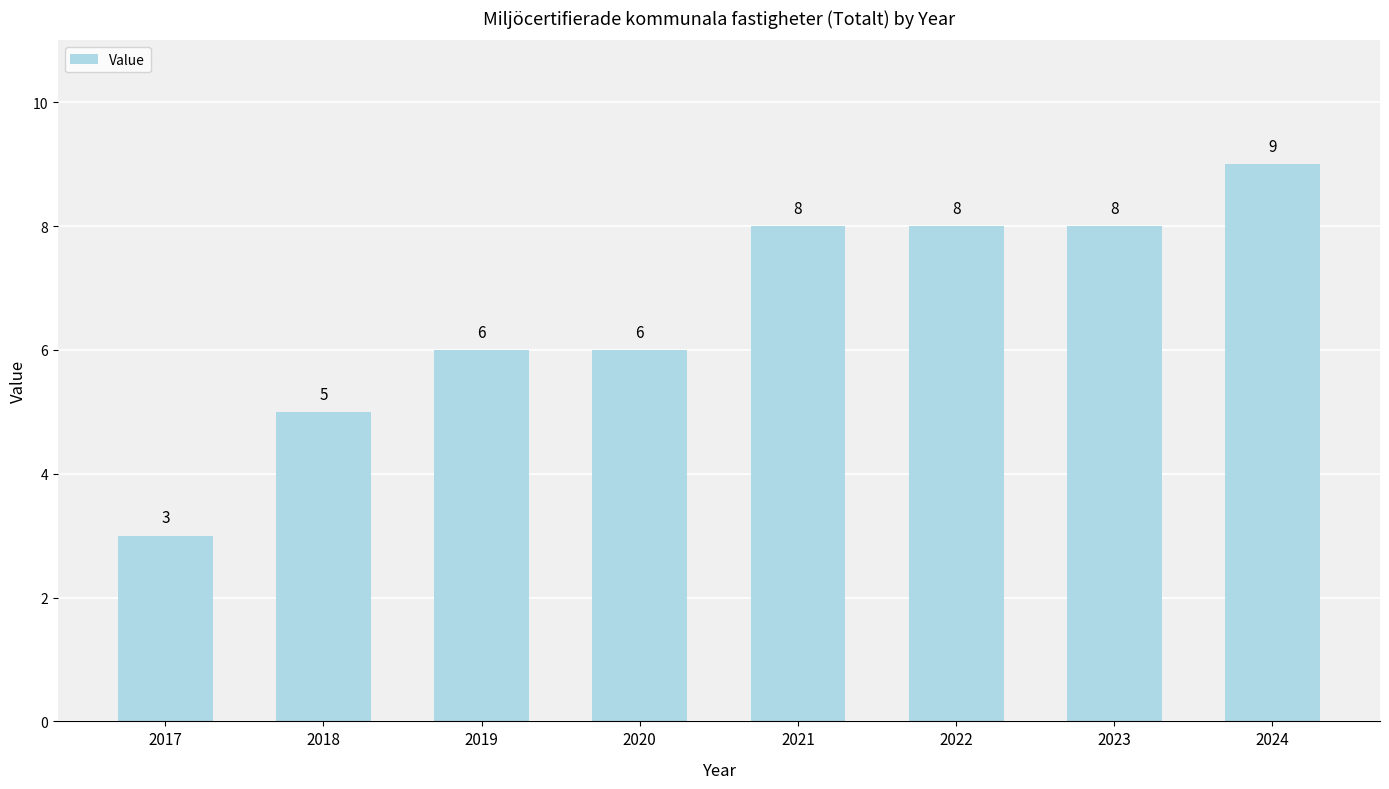

Count the number of data series in this chart.

1